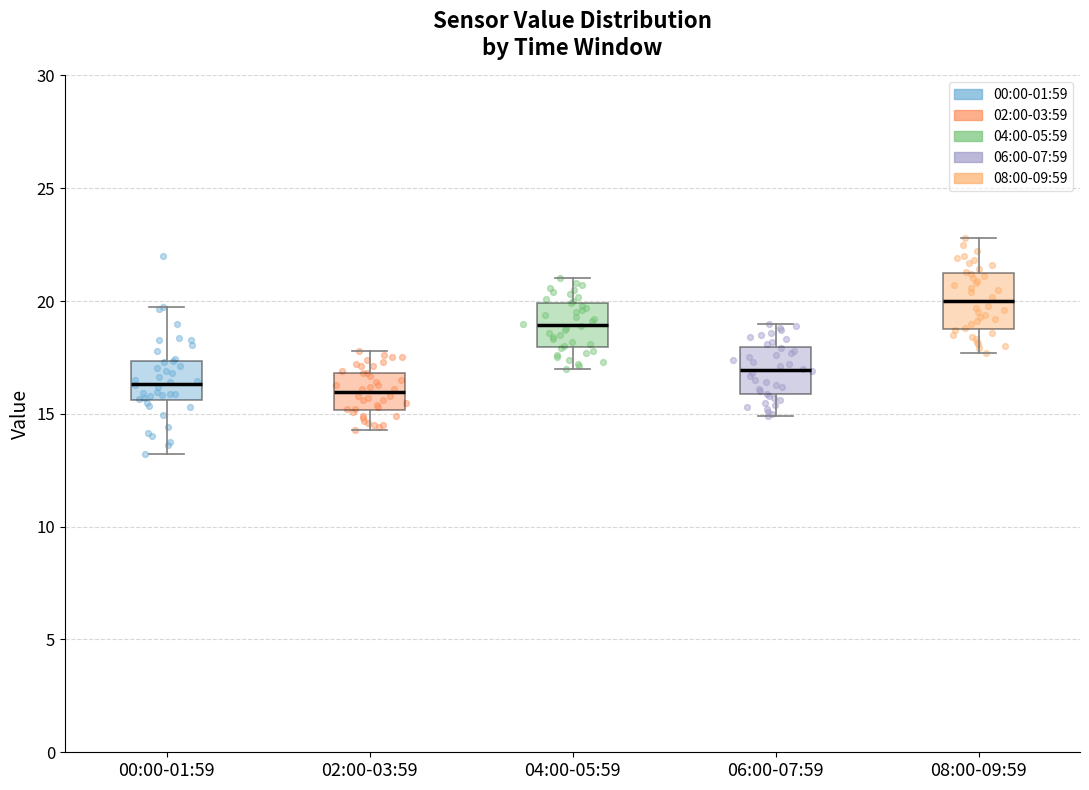

Reading left to right, transcribe this box plot: for each box, give where its median line is, the range the box spans, and where its two whiskers end, as read against the y-axis. The values are not printed on the chart, so give them approximately, as read against the axis.

00:00-01:59: median 16.5, box 15.5 to 17.5, whiskers 13.0 to 19.5
02:00-03:59: median 16.0, box 15.0 to 17.0, whiskers 14.5 to 18.0
04:00-05:59: median 19.0, box 18.0 to 20.0, whiskers 17.0 to 21.0
06:00-07:59: median 17.0, box 16.0 to 18.0, whiskers 15.0 to 19.0
08:00-09:59: median 20.0, box 19.0 to 21.0, whiskers 17.5 to 23.0